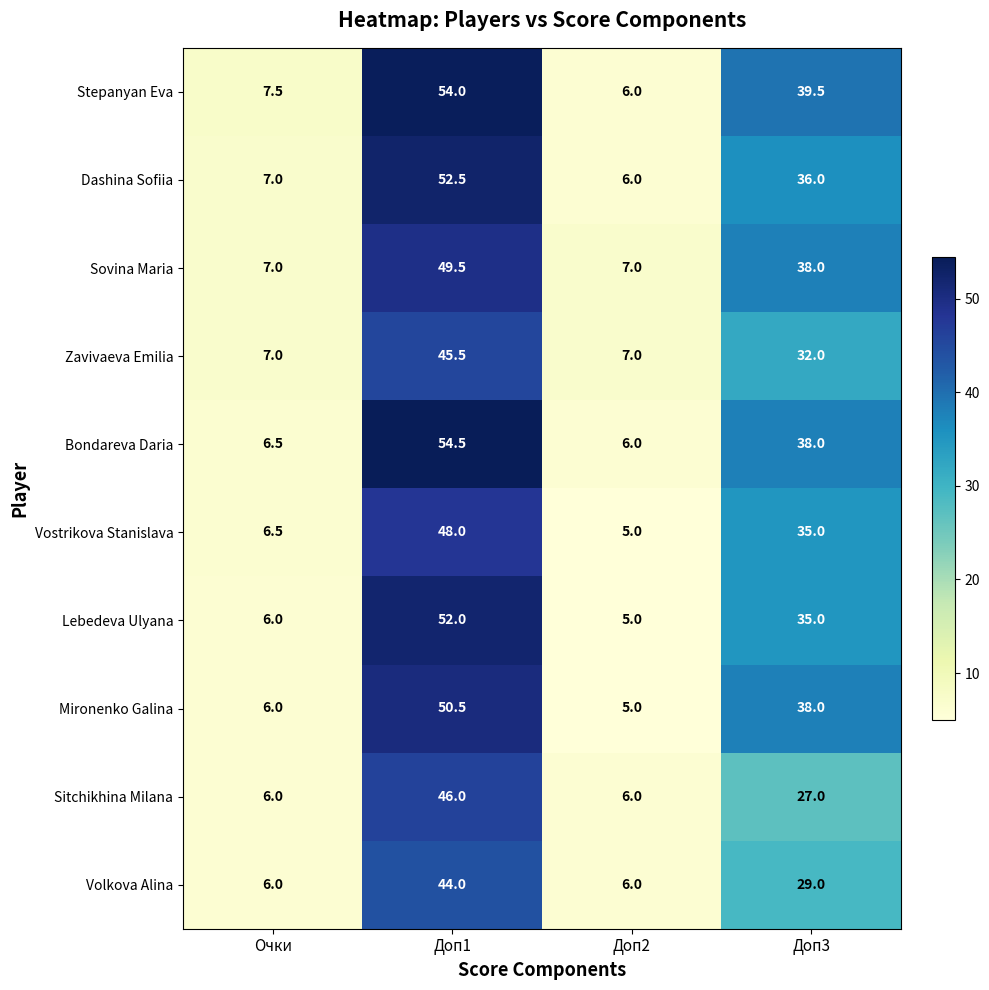

Which category has the highest value across all series?

Доп1